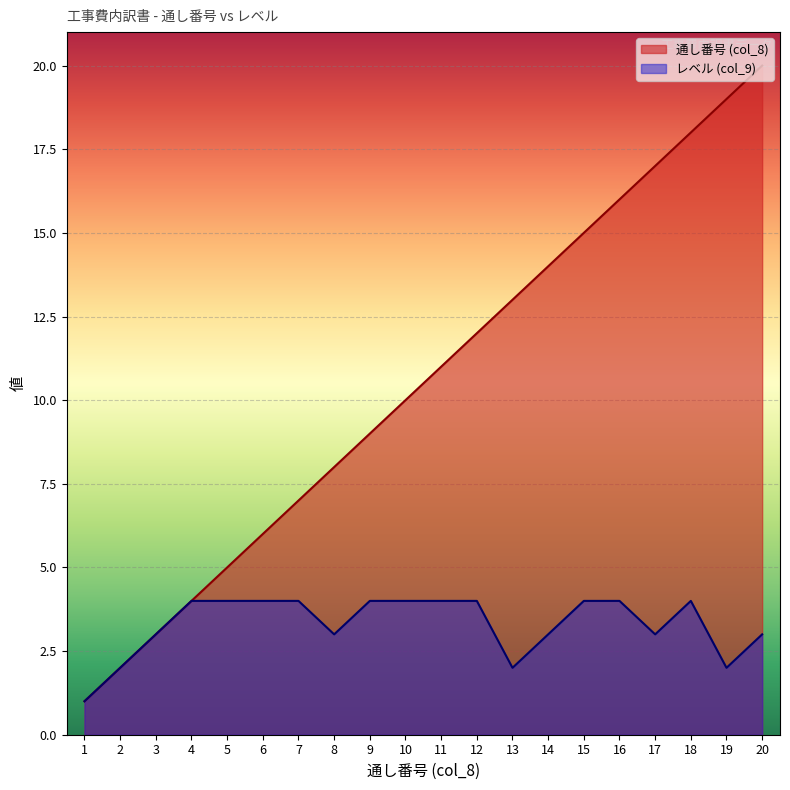

What is the difference between the second highest and second lowest values in the レベル (col_9) series?

2